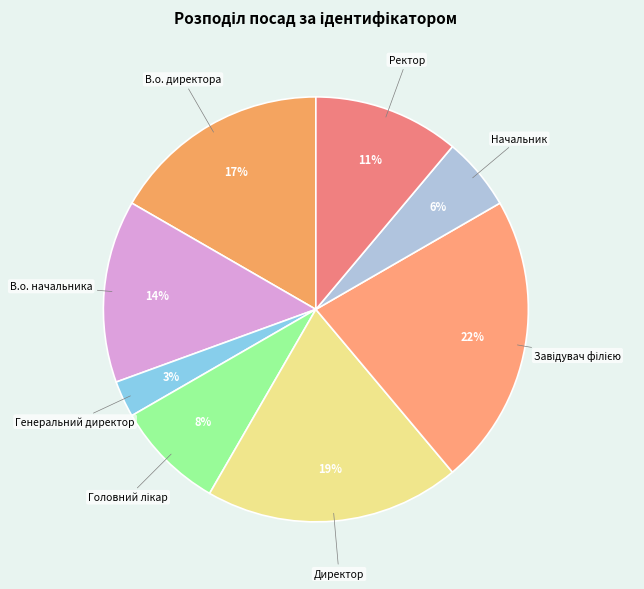

How many segments does this pie chart have?

8